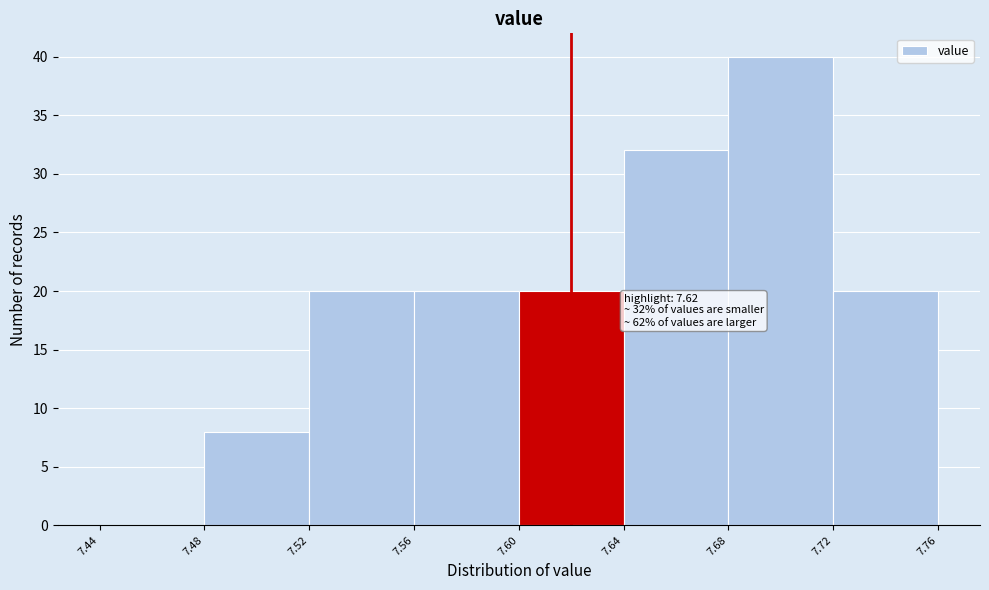

Over which range of the x-axis is the bar tallest?

7.68 to 7.72